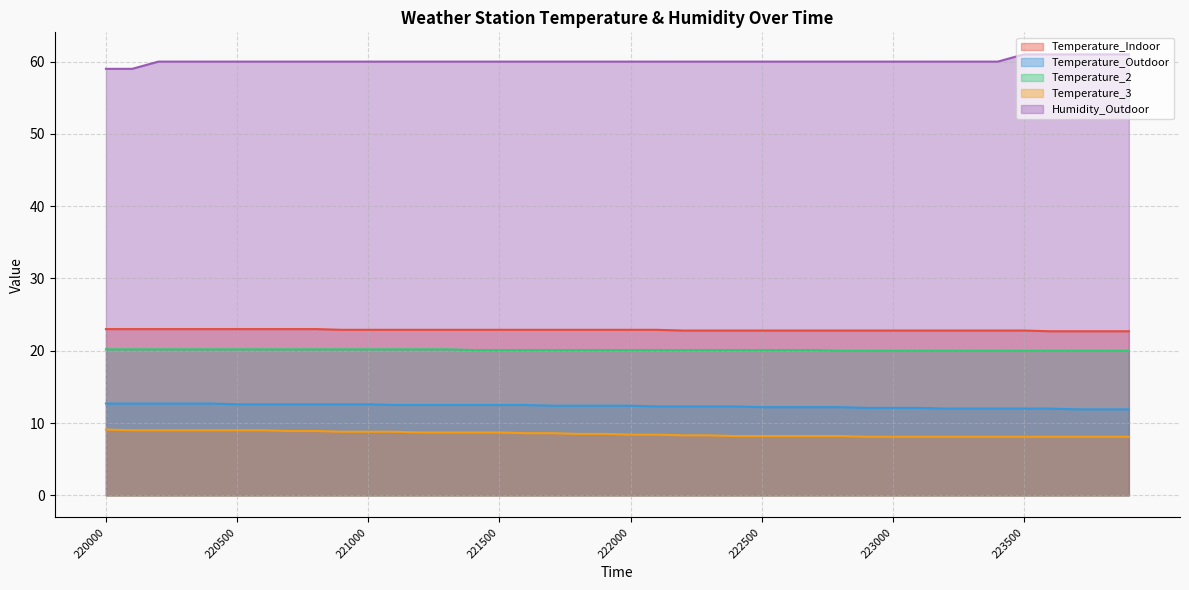

Is it true that Temperature_2 equals 13.8 at 221400?

False